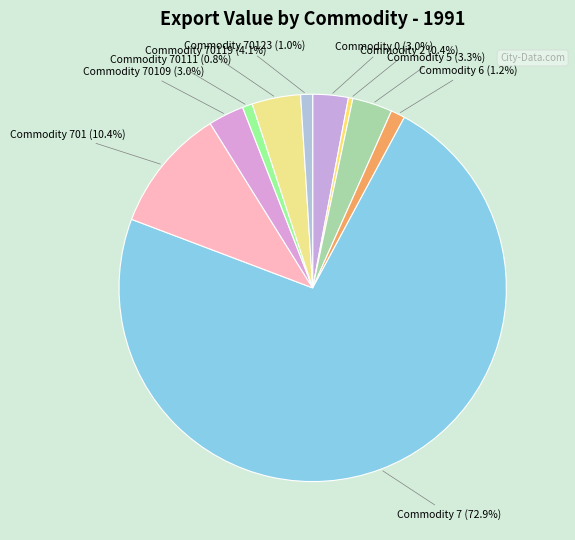

What is the majority slice?

Commodity 7